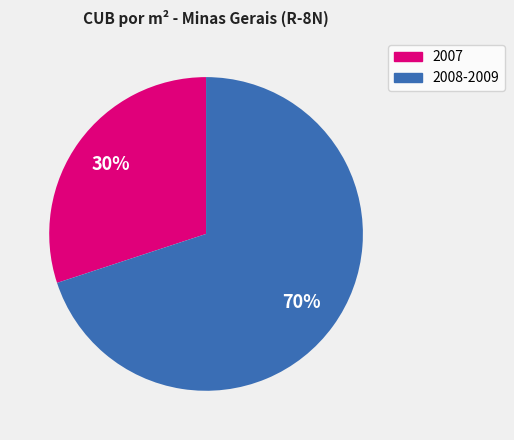

To the nearest percent, what is the average slice percentage?

50%